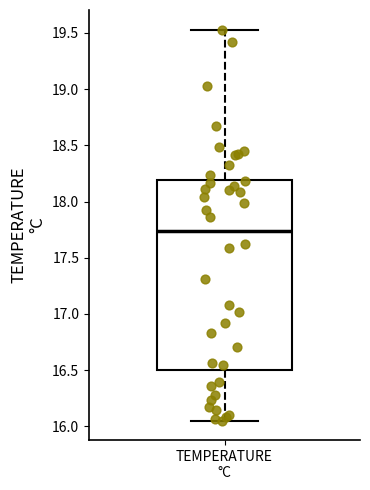

Where is the lower edge of the box for TEMPERATURE °C on the y-axis? The values are not printed on the chart, so give them approximately, as read against the axis.

16.50